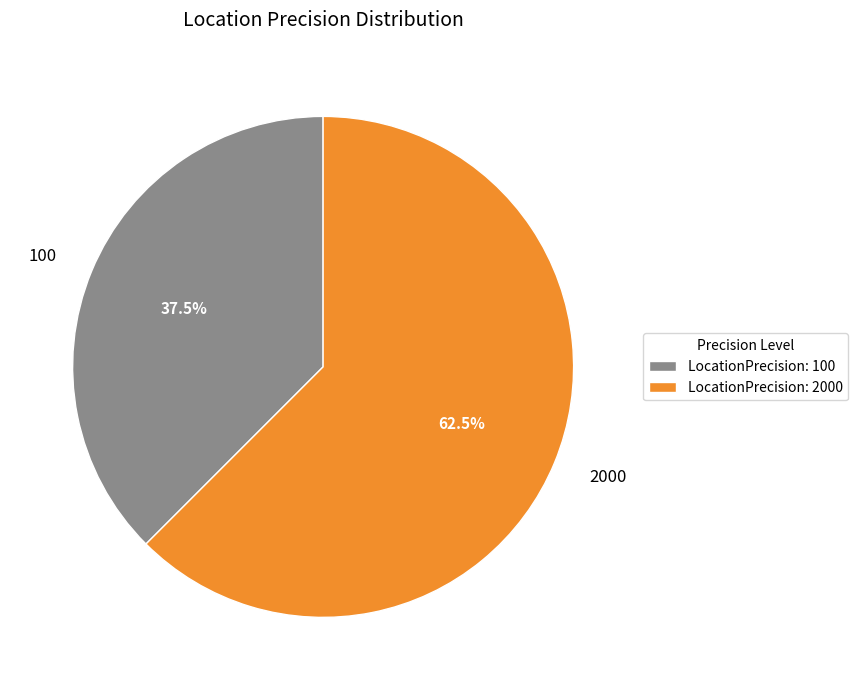

To the nearest percent, what is the combined percentage of 100 and 2000?

100%